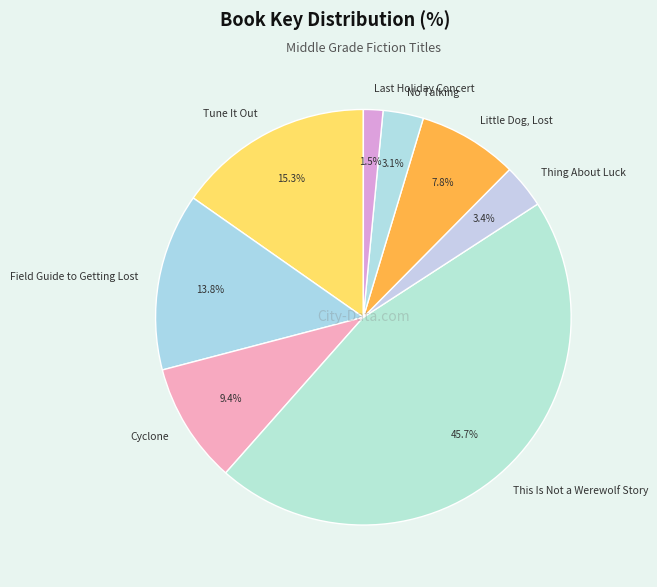

Does any single category account for the majority?

No